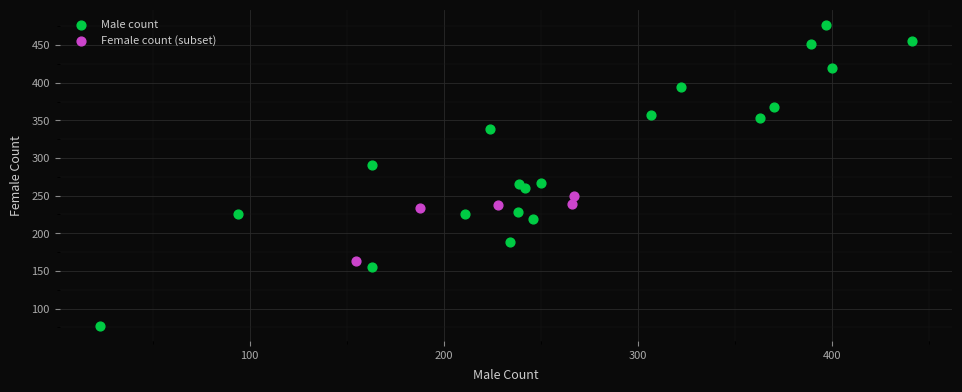

Which series reaches the maximum Y coordinate?

Male count